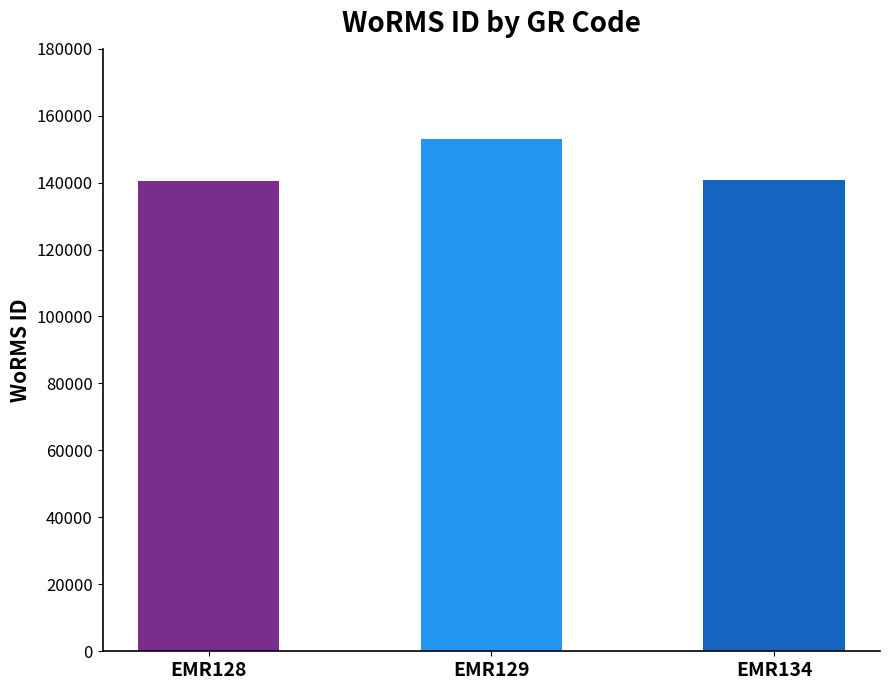

What is the average value?

144778